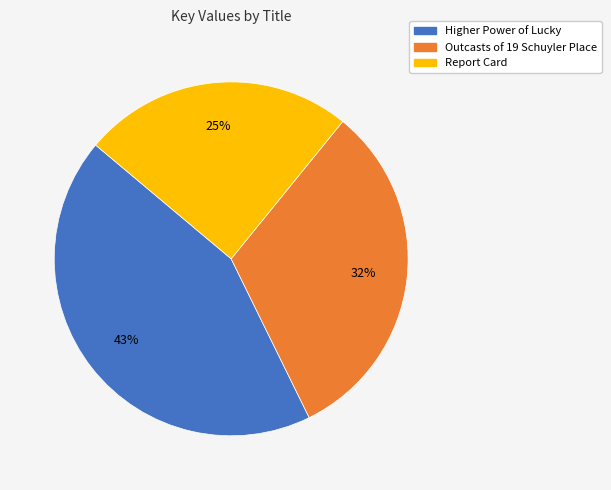

Approximately how many times larger is the value at Report Card compared to Outcasts of 19 Schuyler Place?

0.8